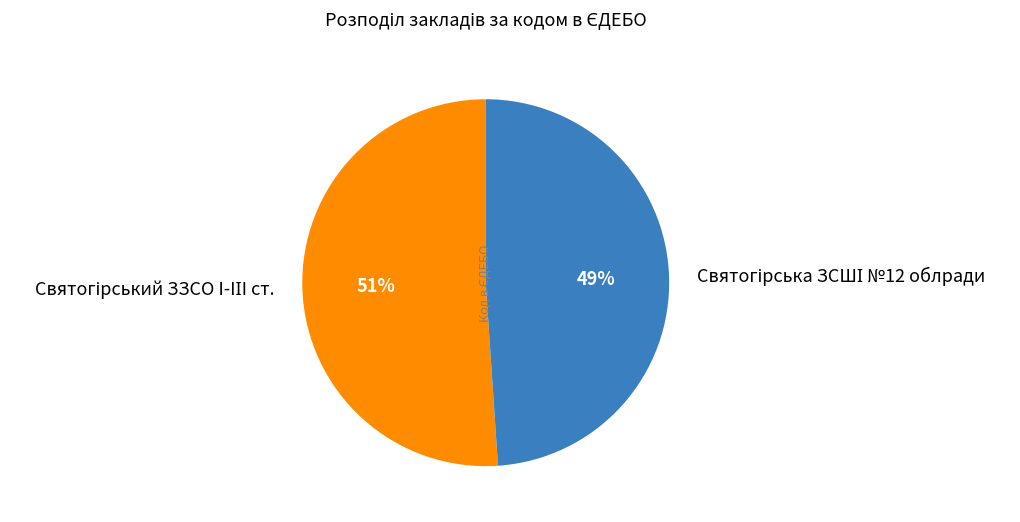

Does any single category account for the majority?

Yes